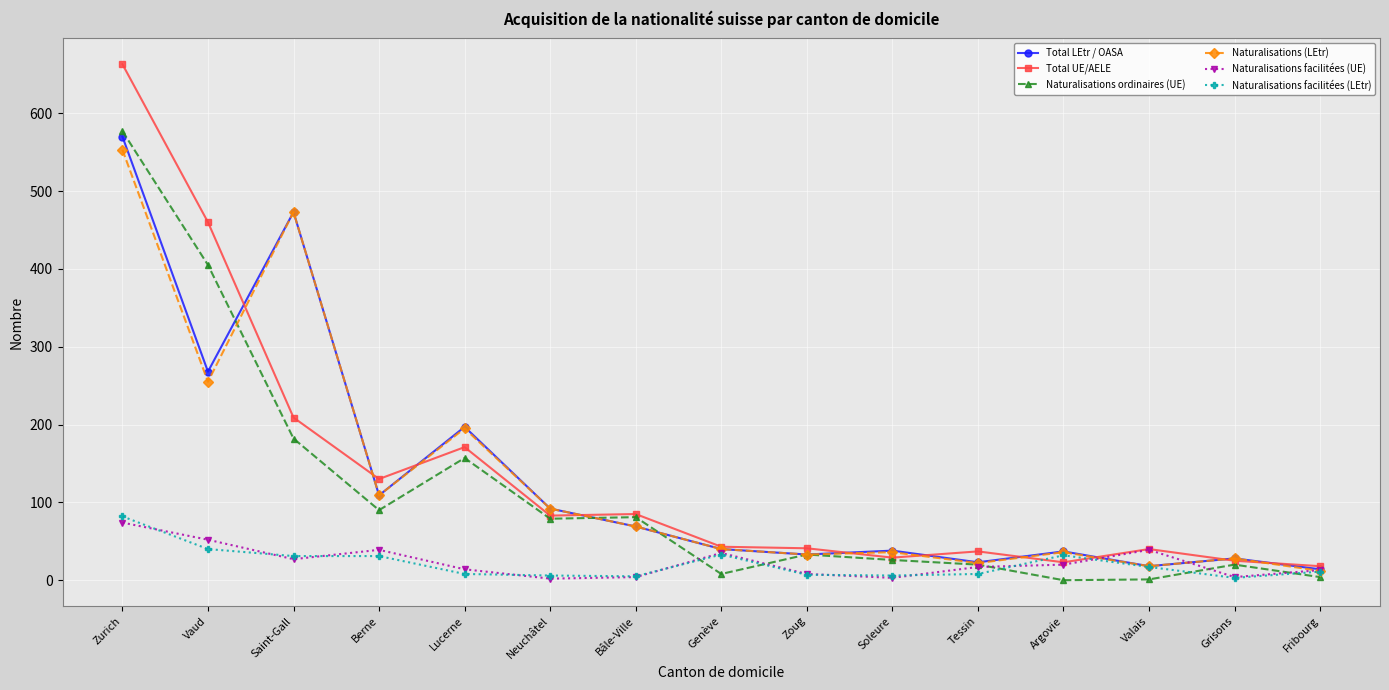

Count the number of categories in the chart.

15